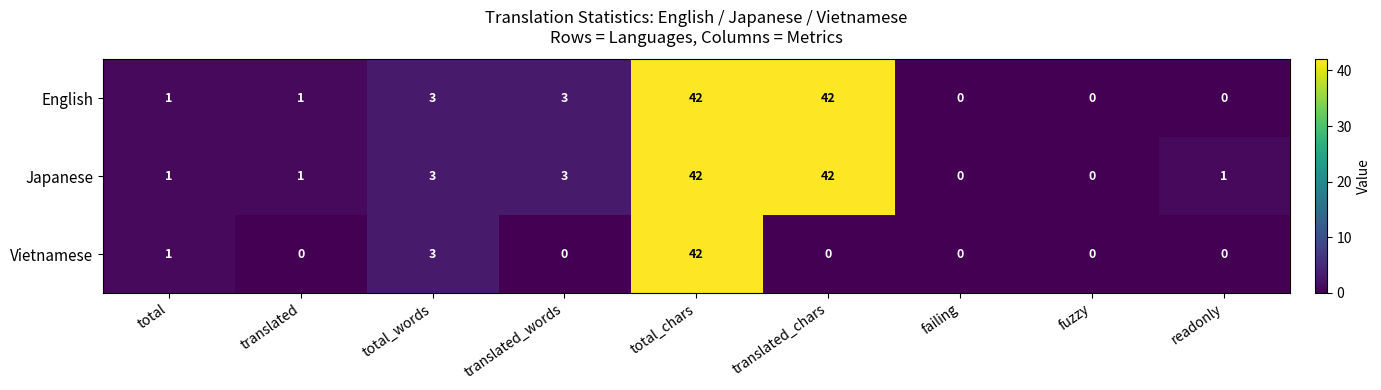

What is the maximum value for Japanese?

42